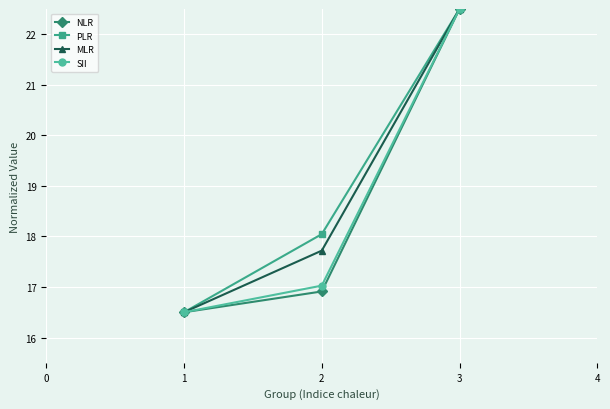

What is the total value across all series at 2?

69.7